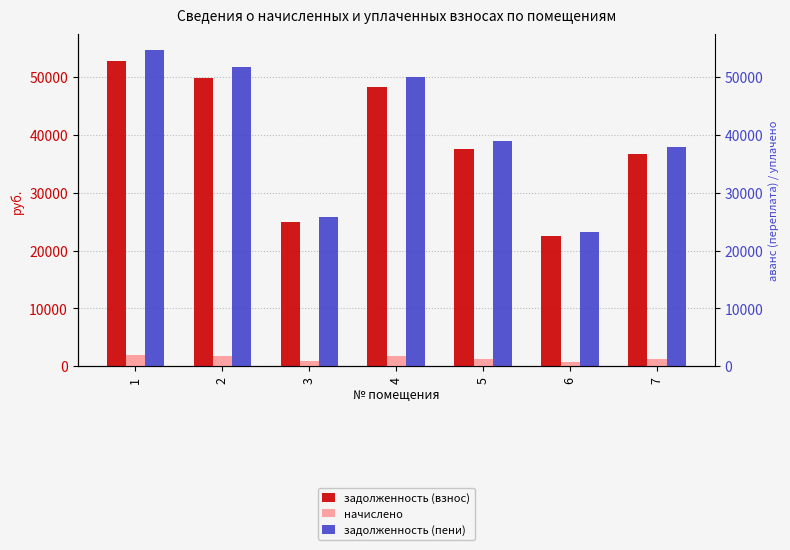

What is the sum of all задолженность (пени) values?

282480.9